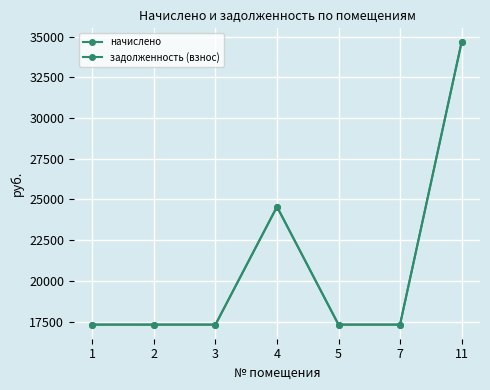

Is this an area chart (filled region under the line)?

No